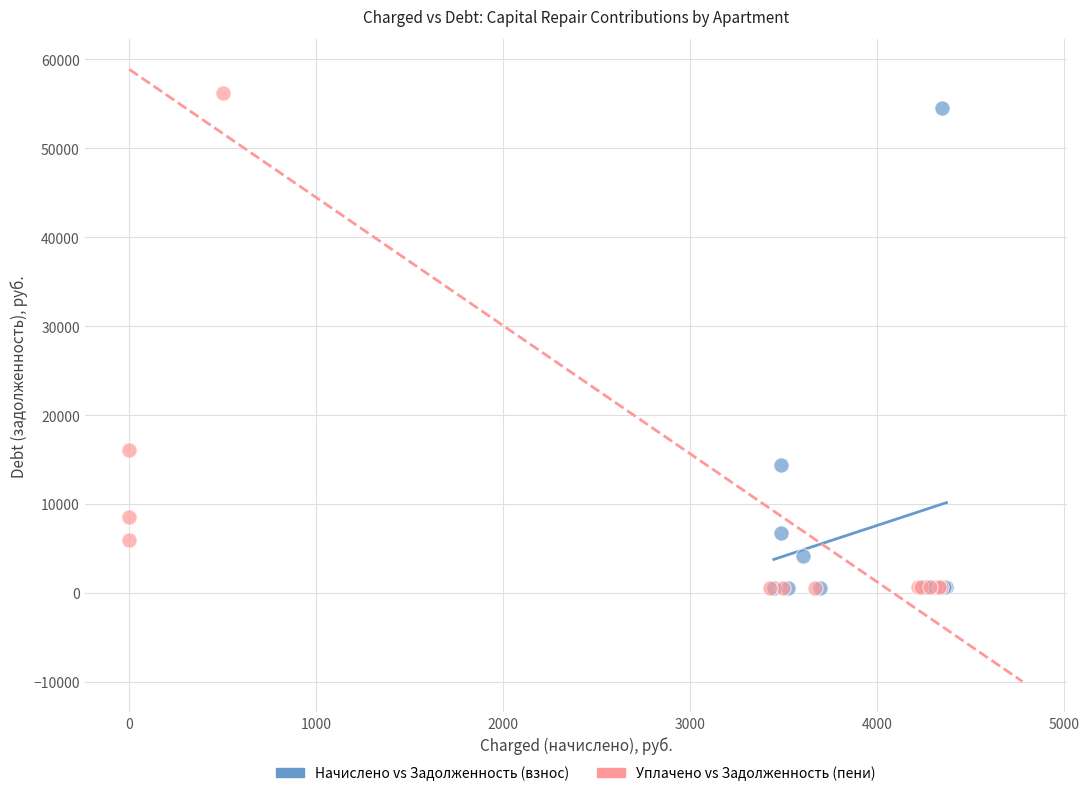

What are all the series names shown in the legend?

Начислено vs Задолженность (взнос), Уплачено vs Задолженность (пени)